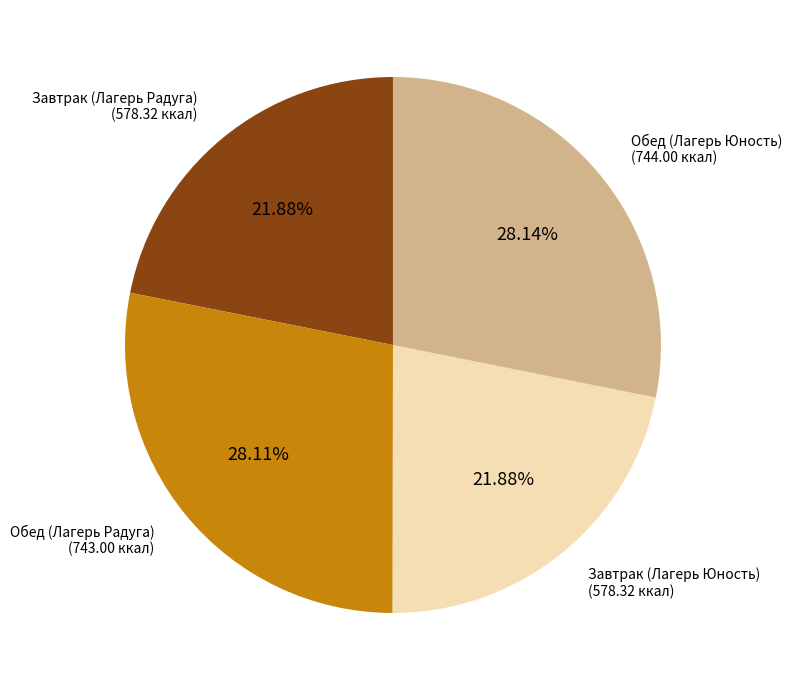

How many segments does this pie chart have?

4